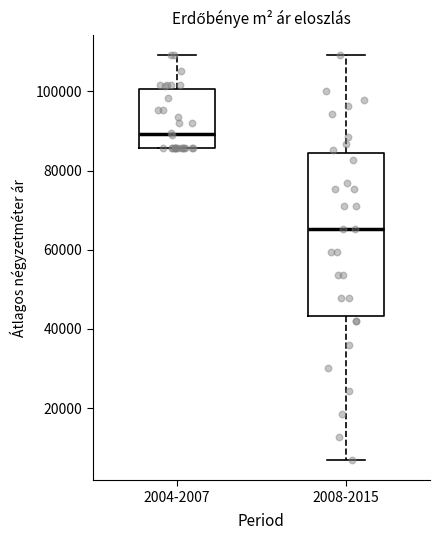

Where does the median line of the box for 2004-2007 sit on the y-axis? The values are not printed on the chart, so give them approximately, as read against the axis.

90000